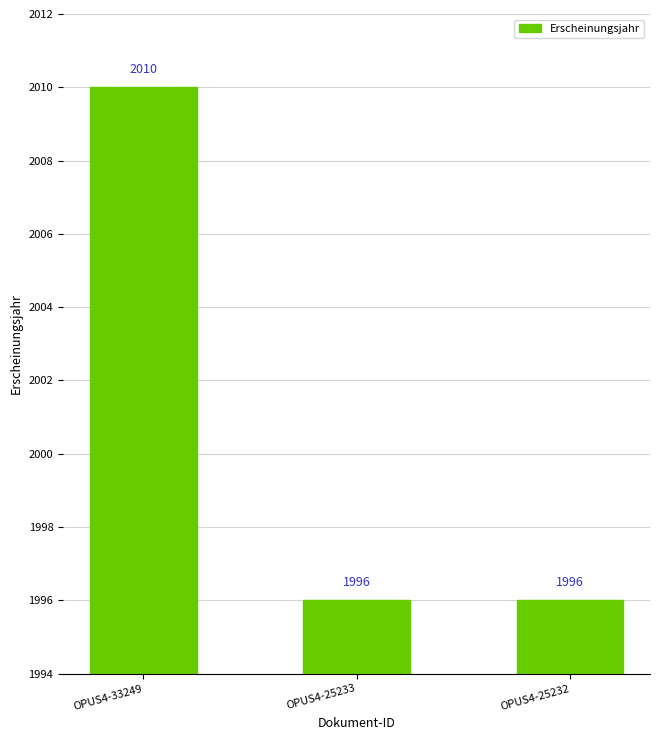

What value does the data have at OPUS4-25233, to the nearest 5?

1995